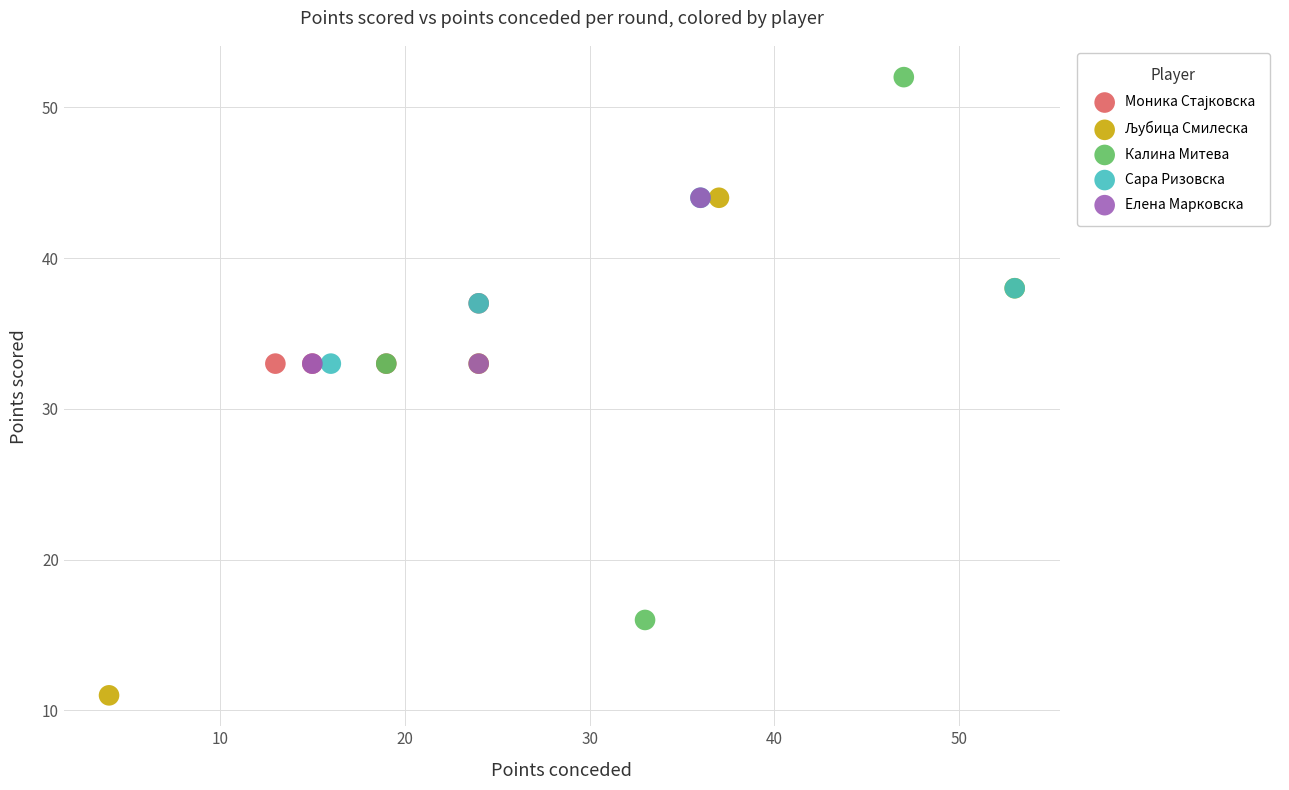

Which series has the largest Y range (max minus min)?

Калина Митева